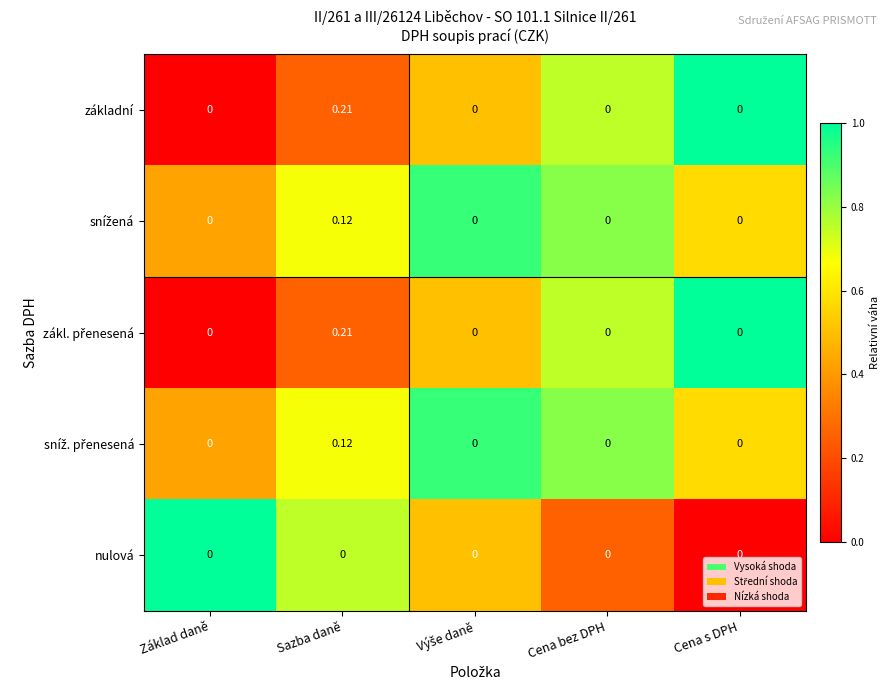

At which category is the sum across all series the highest?

Sazba daně